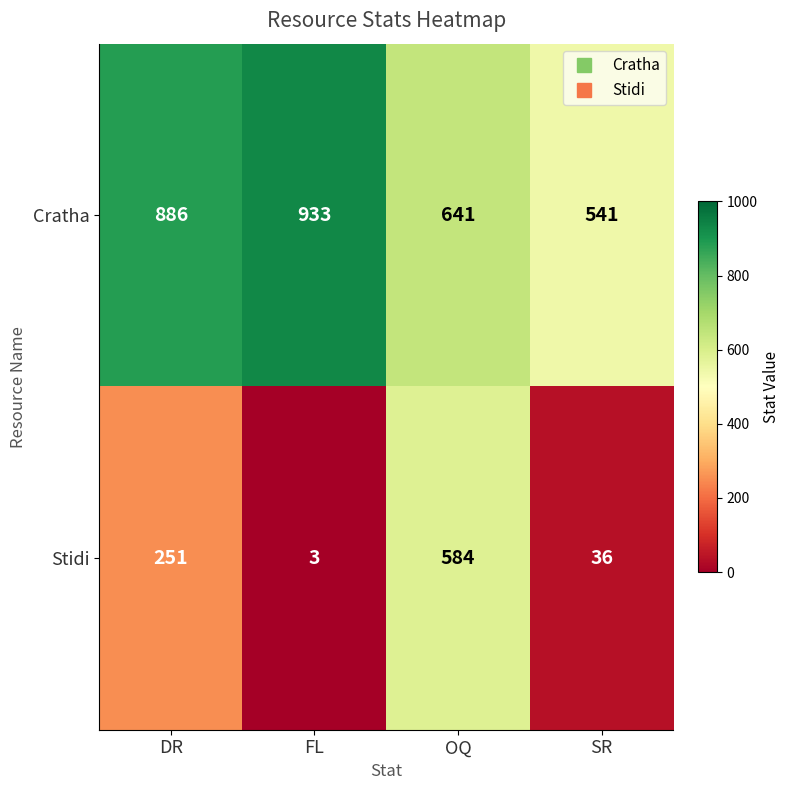

Which series has the largest range (max minus min)?

Stidi